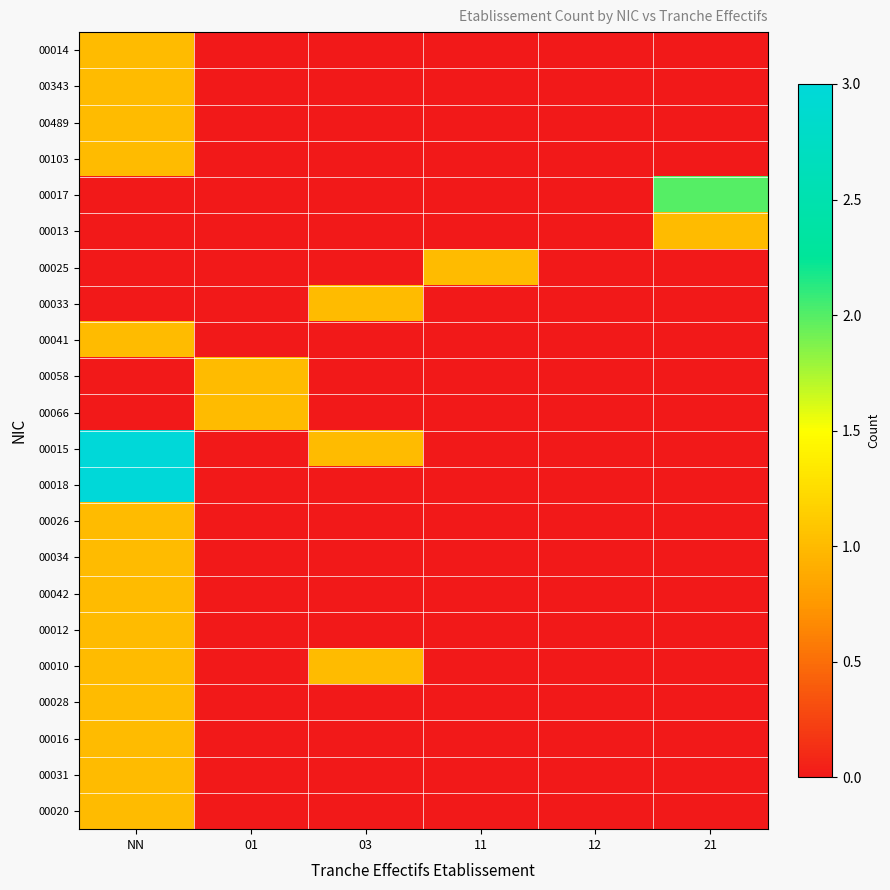

What is the spread (max minus min) of values at 11?

1